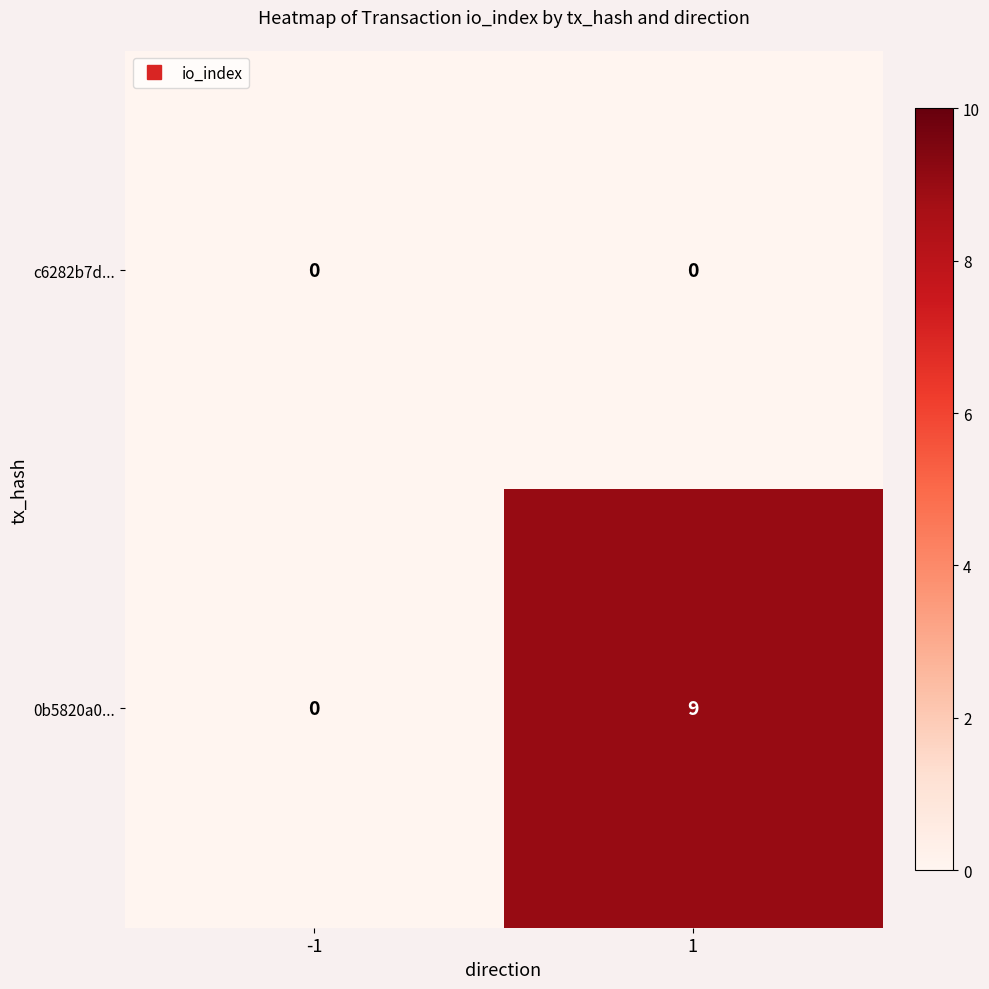

Which series has the largest total across all categories?

0b5820a0...